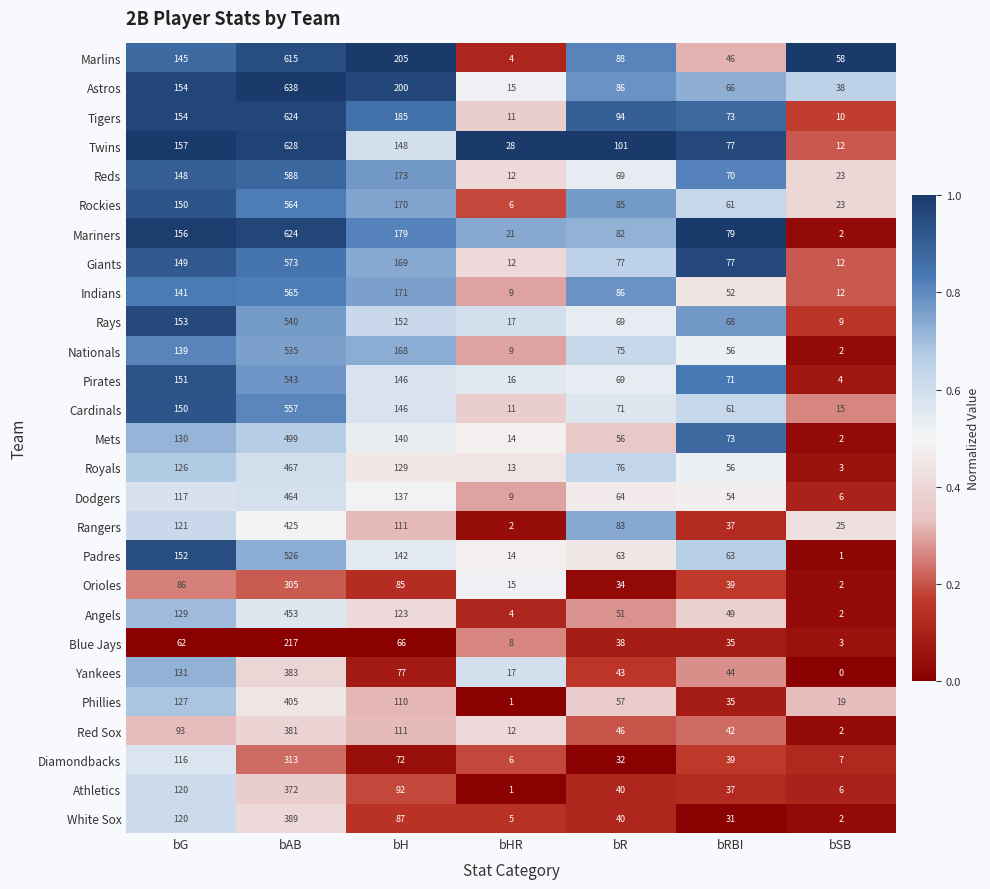

What is the sum of all Angels values?

811